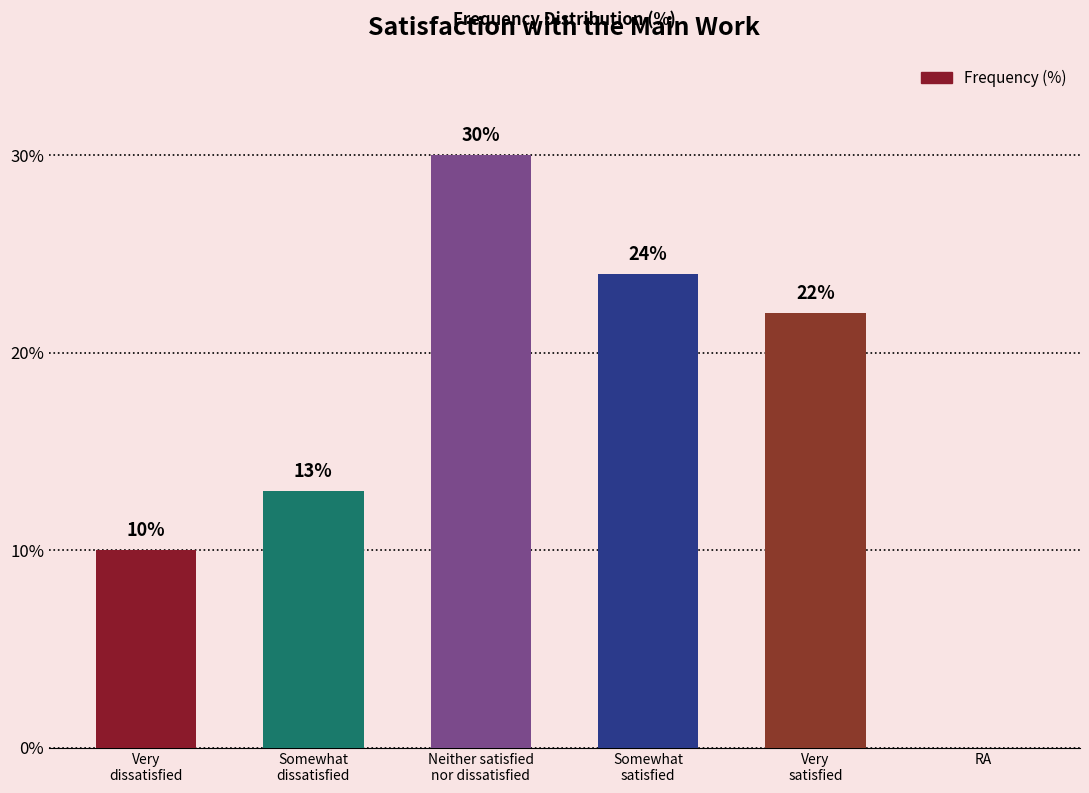

Reading left to right, transcribe all the data shown in this chart.

Very
dissatisfied=10	Somewhat
dissatisfied=13	Neither satisfied
nor dissatisfied=30	Somewhat
satisfied=24	Very
satisfied=22	RA=0